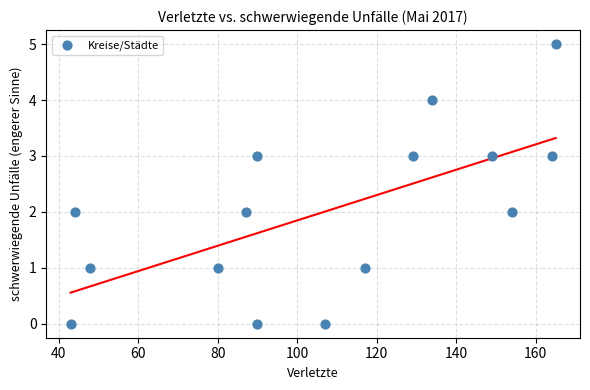

What is the range of Y values (max minus min)?

5